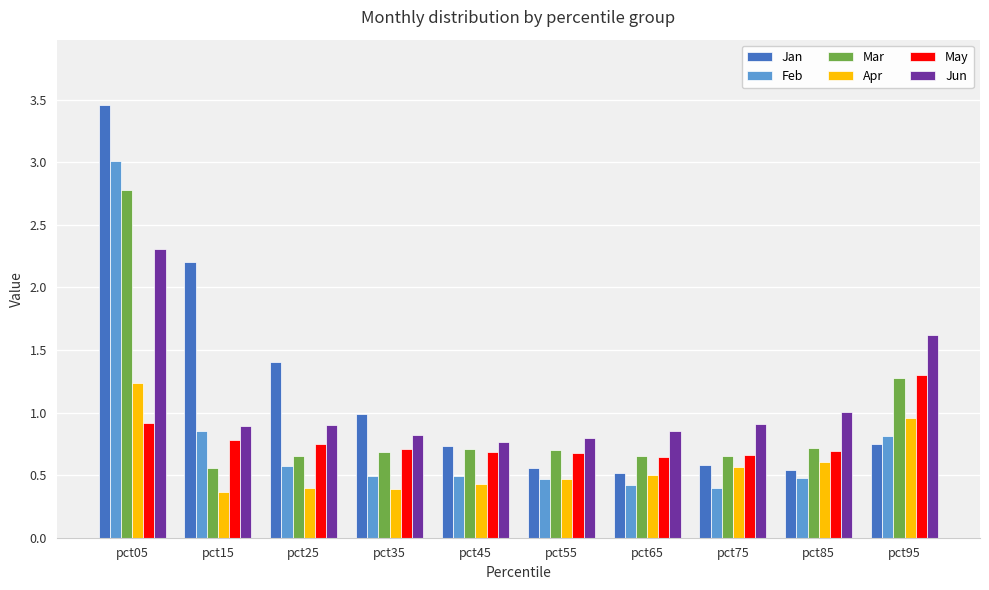

What are all the series names shown in the legend?

Jan, Feb, Mar, Apr, May, Jun